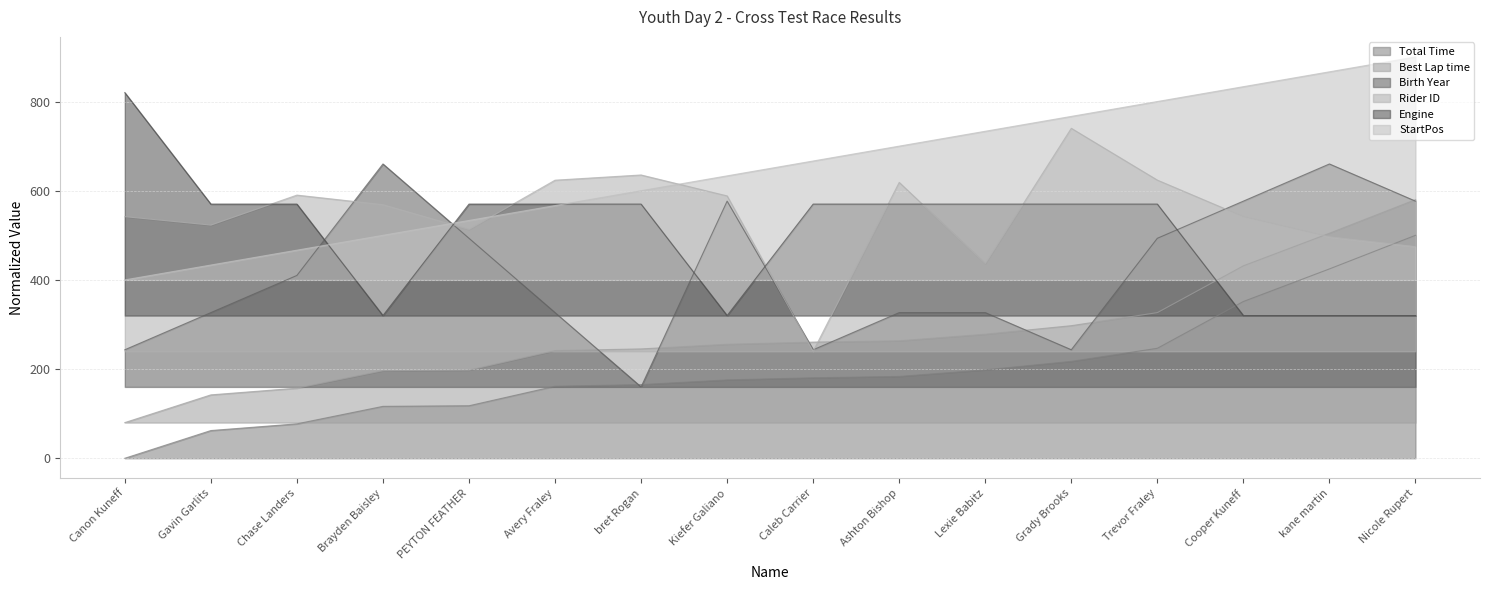

List the series in order of their peak value, highest first.

StartPos, Engine, Rider ID, Birth Year, Best Lap time, Total Time